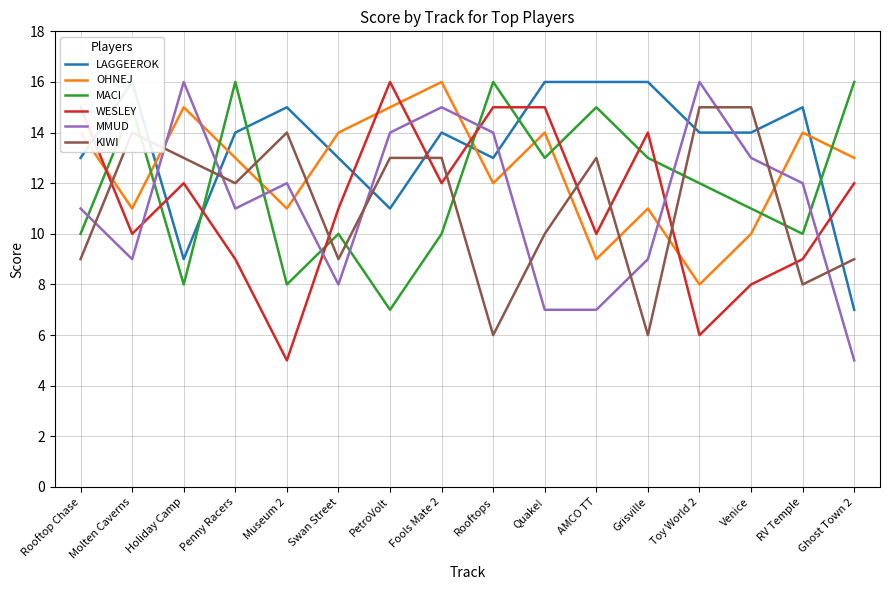

Which series has the widest spread of values?

WESLEY